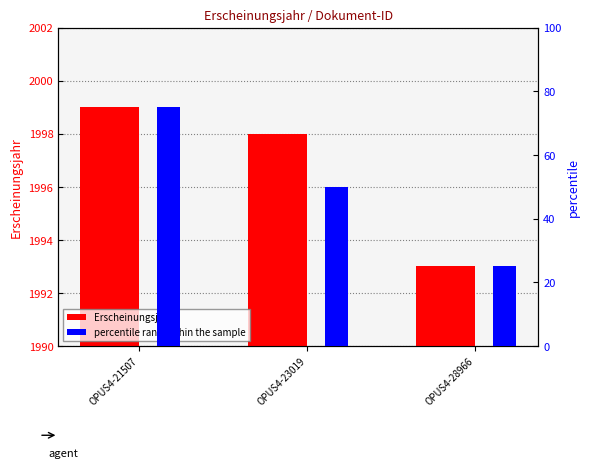

At which label is Erscheinungsjahr closest to 1996?

OPUS4-23019